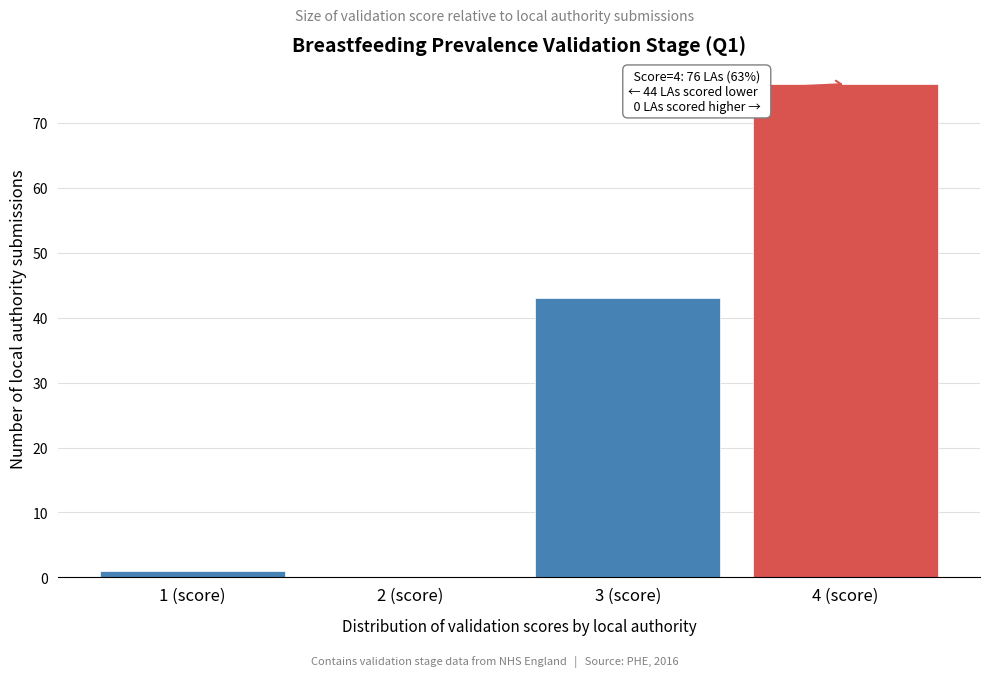

Reading left to right, what are all the values shown in this chart?

1 (score)=1	2 (score)=0	3 (score)=43	4 (score)=76